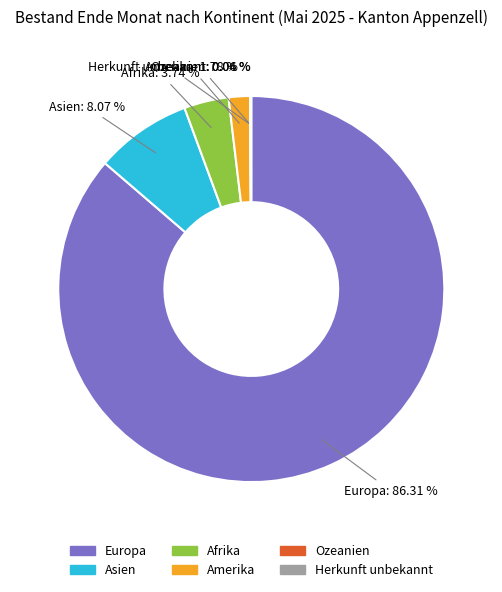

To the nearest percent, what portion does Afrika represent?

4%